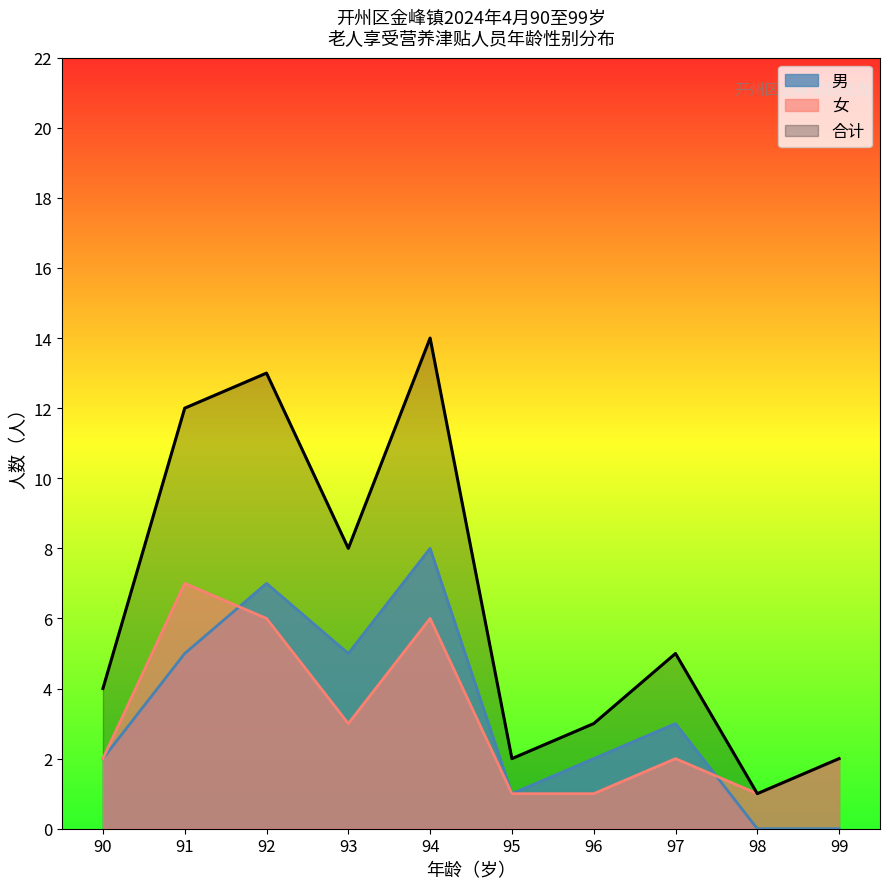

What is the minimum value for 女?

1